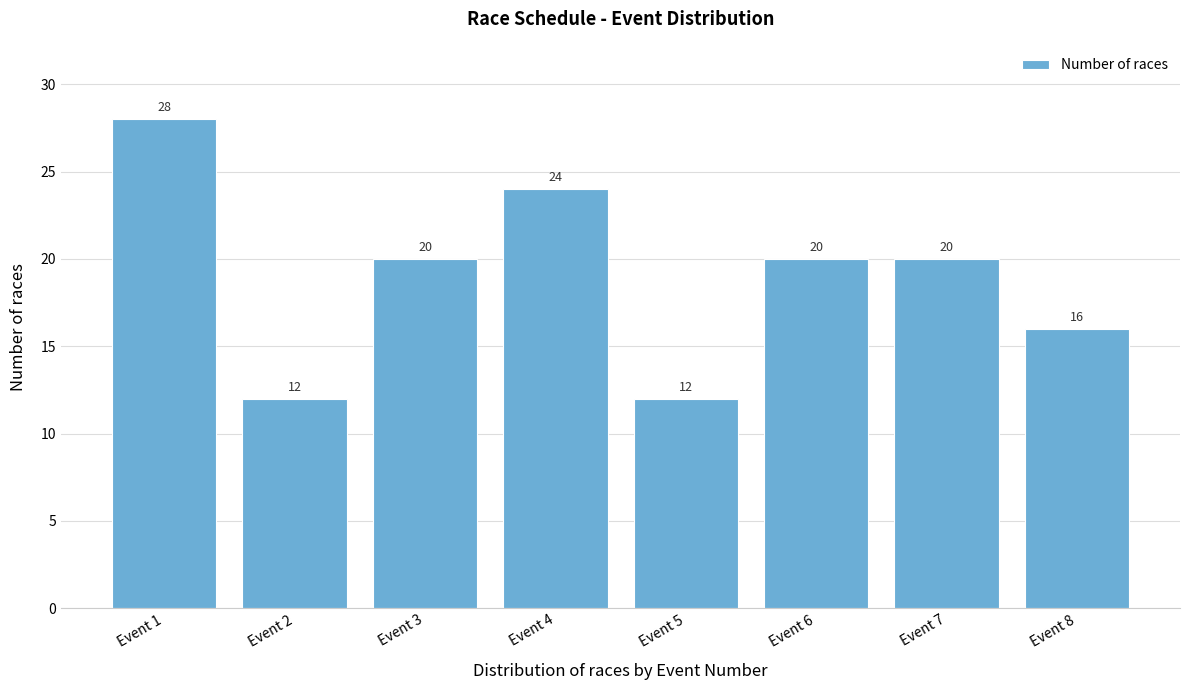

Reading left to right, list all the values displayed in this chart.

Event 1=28	Event 2=12	Event 3=20	Event 4=24	Event 5=12	Event 6=20	Event 7=20	Event 8=16